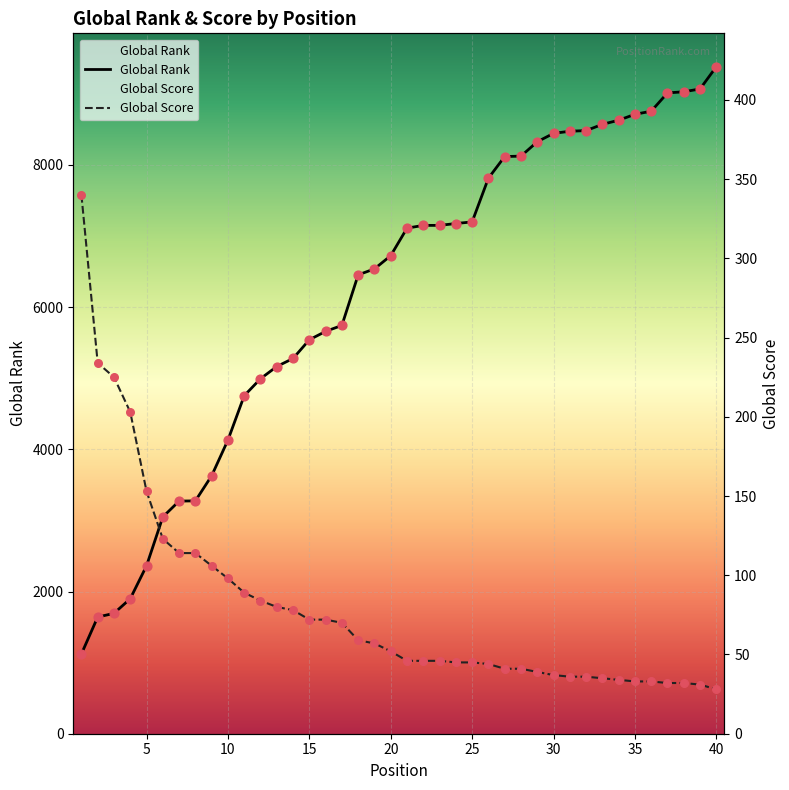

Which series reaches the minimum Y coordinate?

Global Score